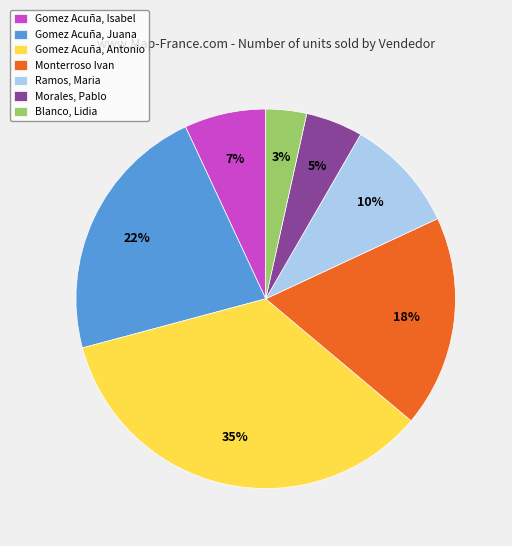

Combined, do Gomez Acuña, Juana and Gomez Acuña, Antonio account for over 50%?

Yes